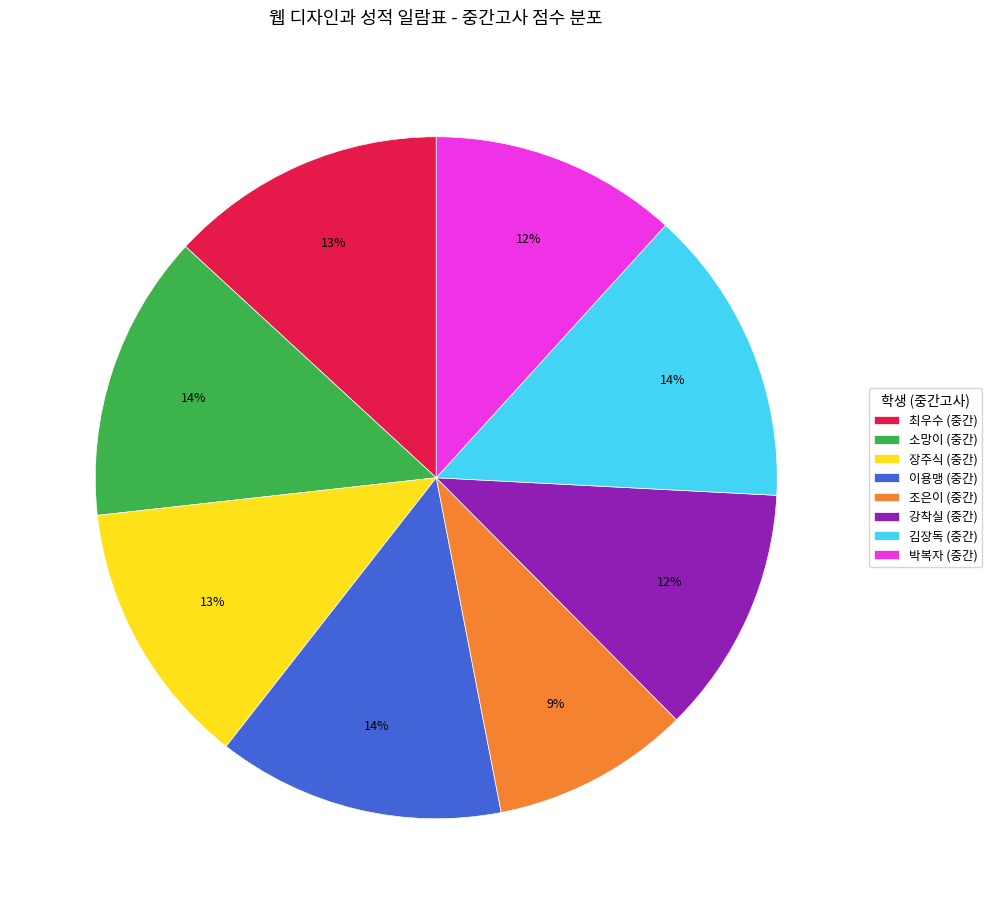

What is the smallest slice in the pie chart?

조은이 (중간)